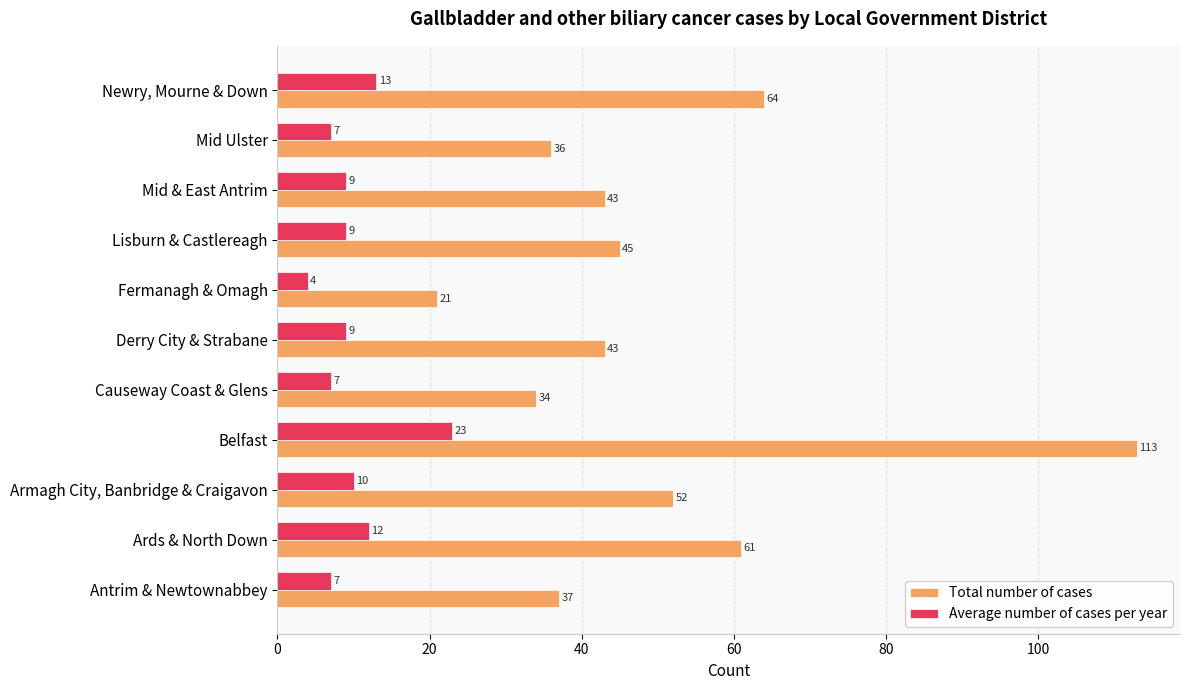

True or false: Average number of cases per year has a value of 23 at Belfast.

True